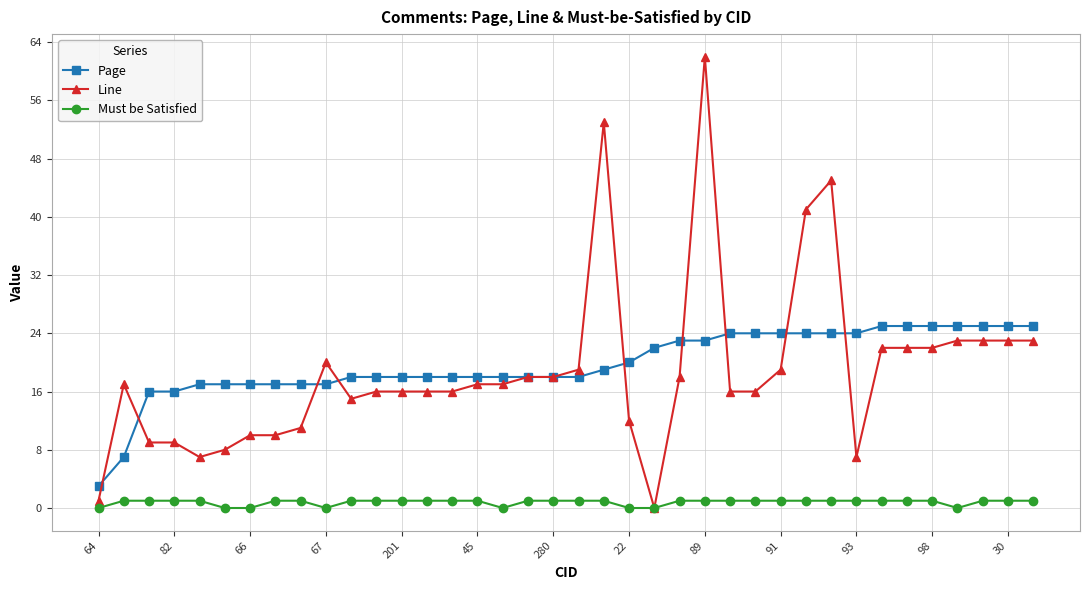

How many lines are shown in the chart?

3